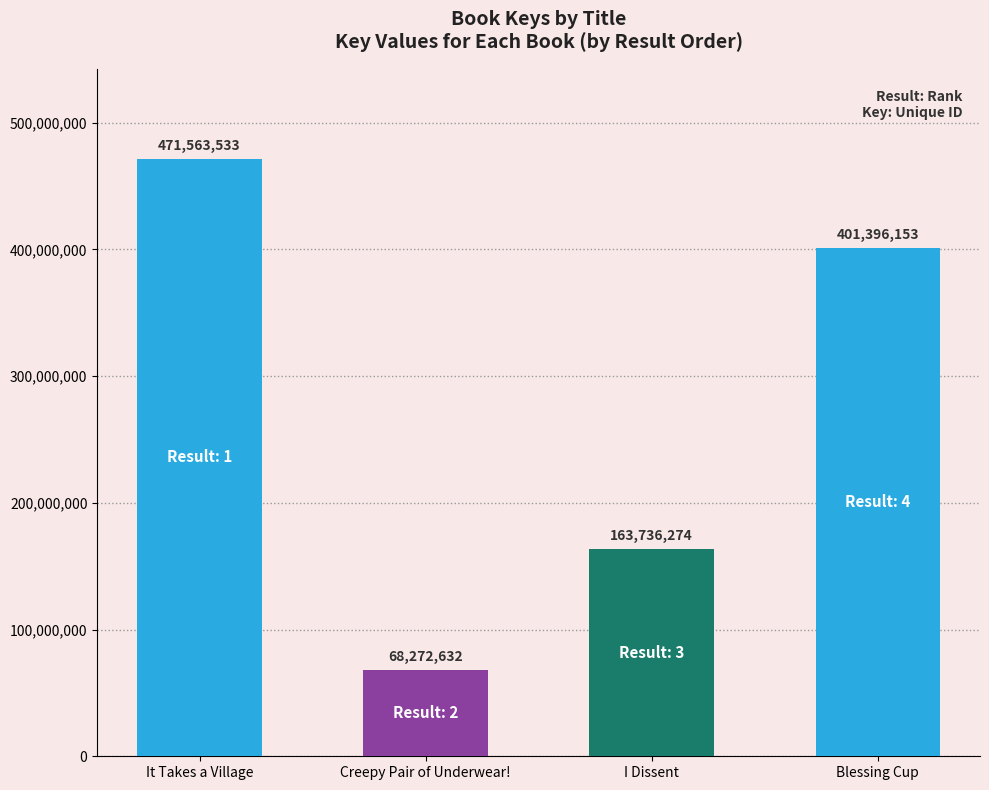

What is the difference between the second highest and second lowest values?

237659879